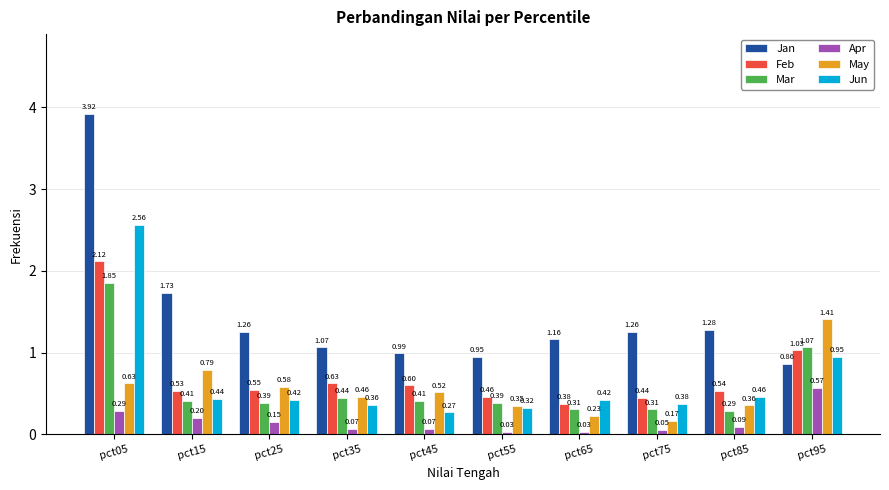

What is the sum of the Feb values at pct45 and pct05?

2.7